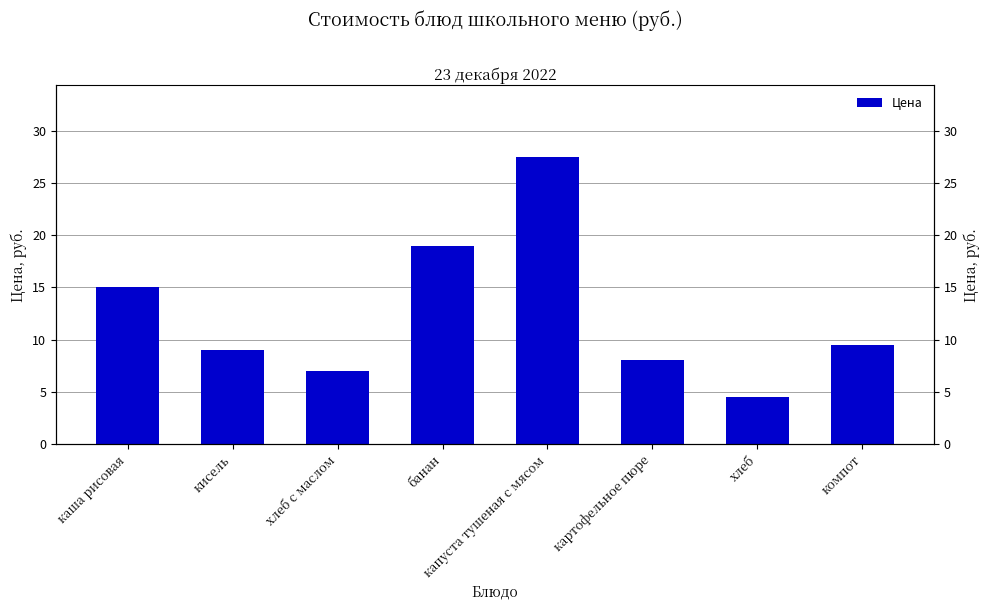

What is the greatest value displayed?

27.5